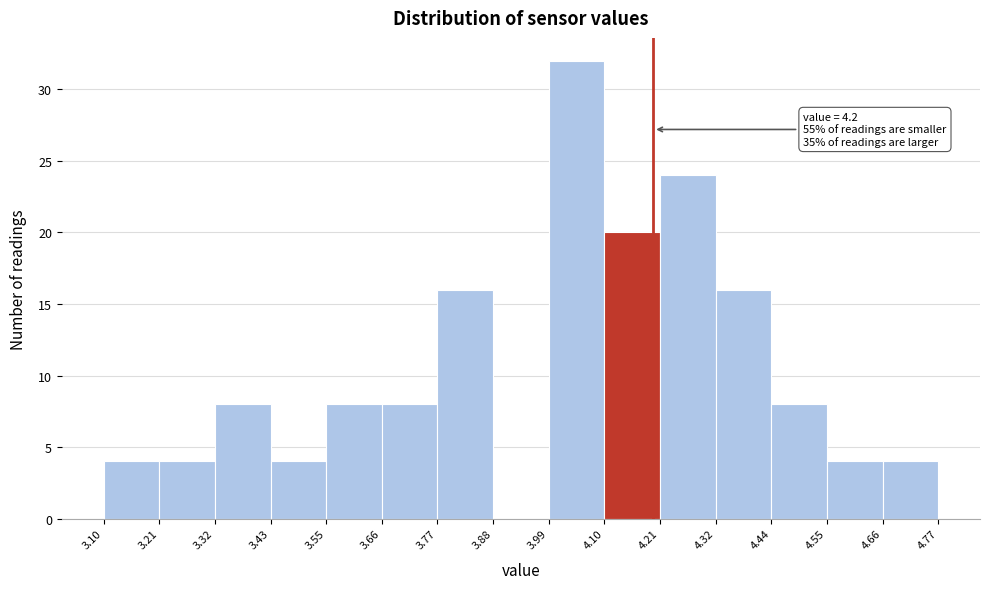

Which range on the x-axis has the tallest bar?

3.99 to 4.10